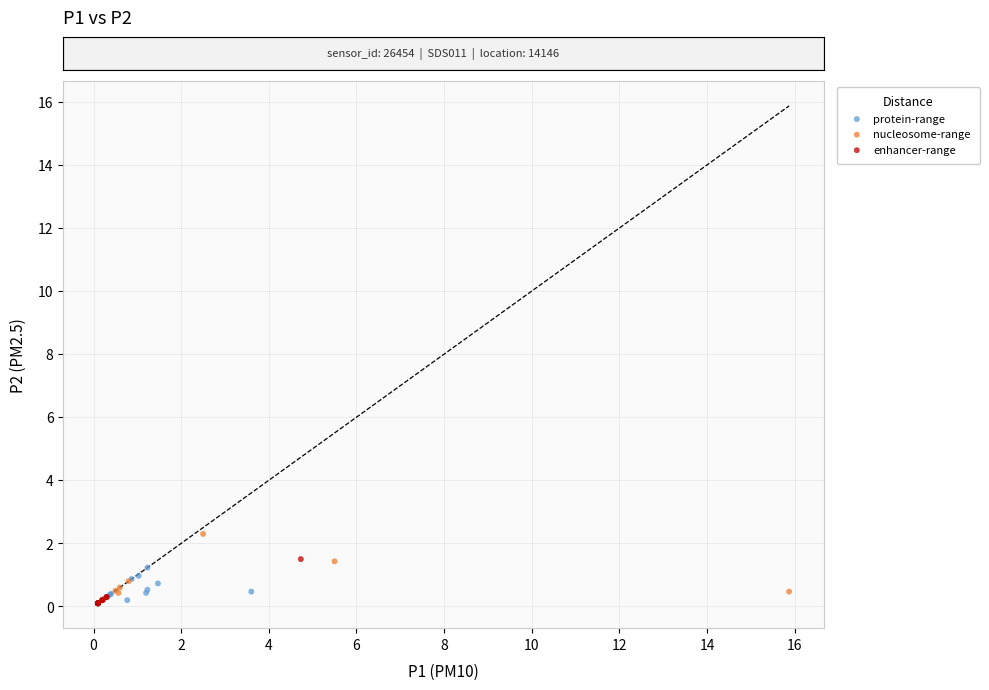

Which series has the largest Y range (max minus min)?

nucleosome-range